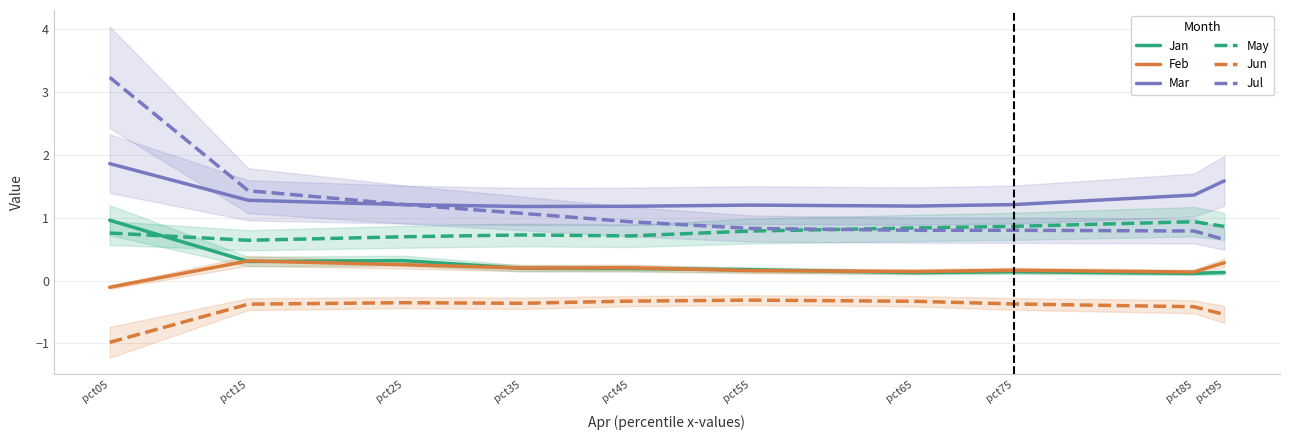

At which category does Mar reach its first local valley?

pct35